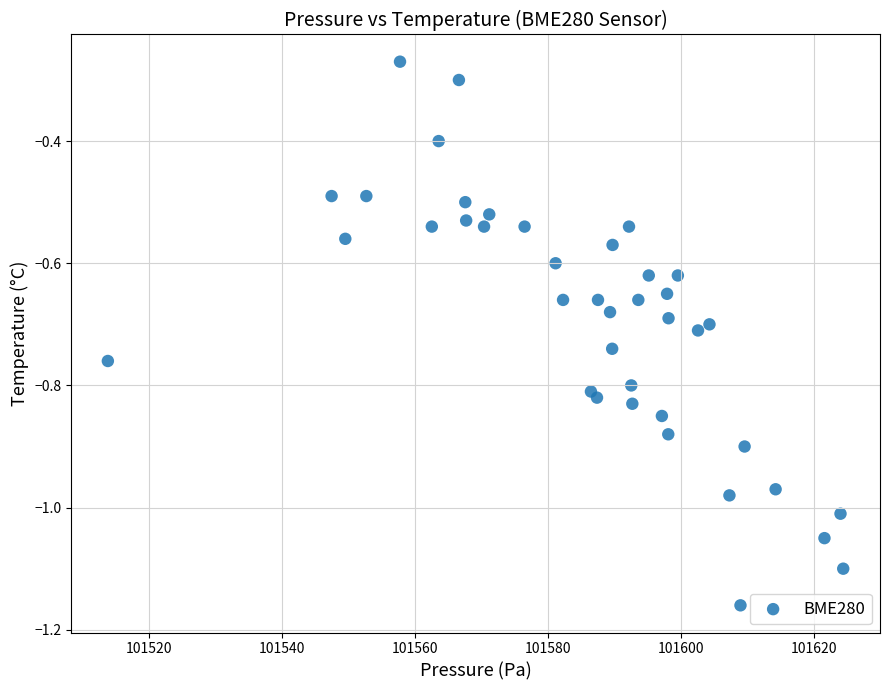

What is the range of Y values (max minus min)?

0.9